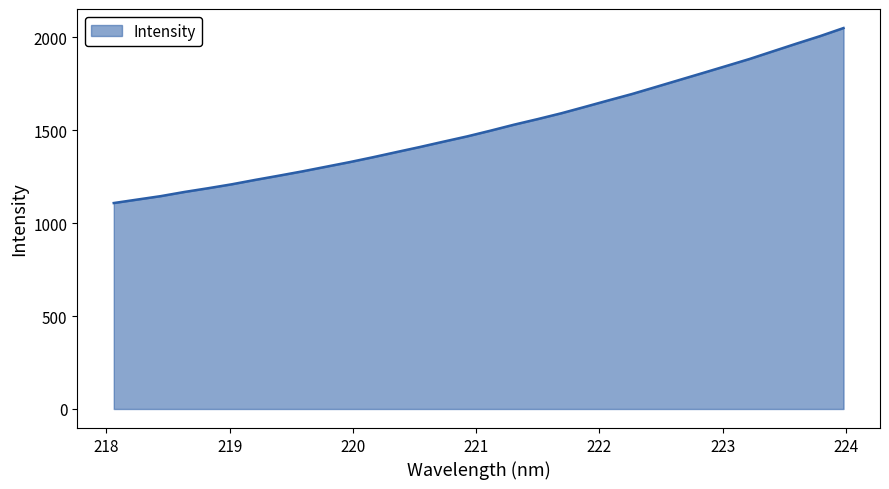

What is the smallest value displayed?

1108.2